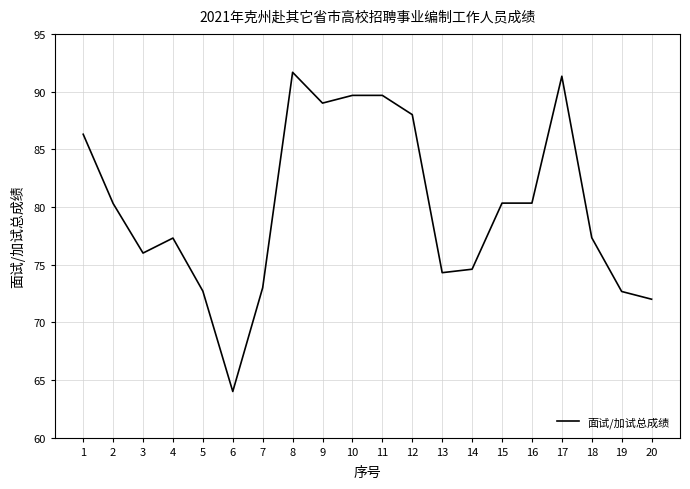

Where is the first local maximum?

4